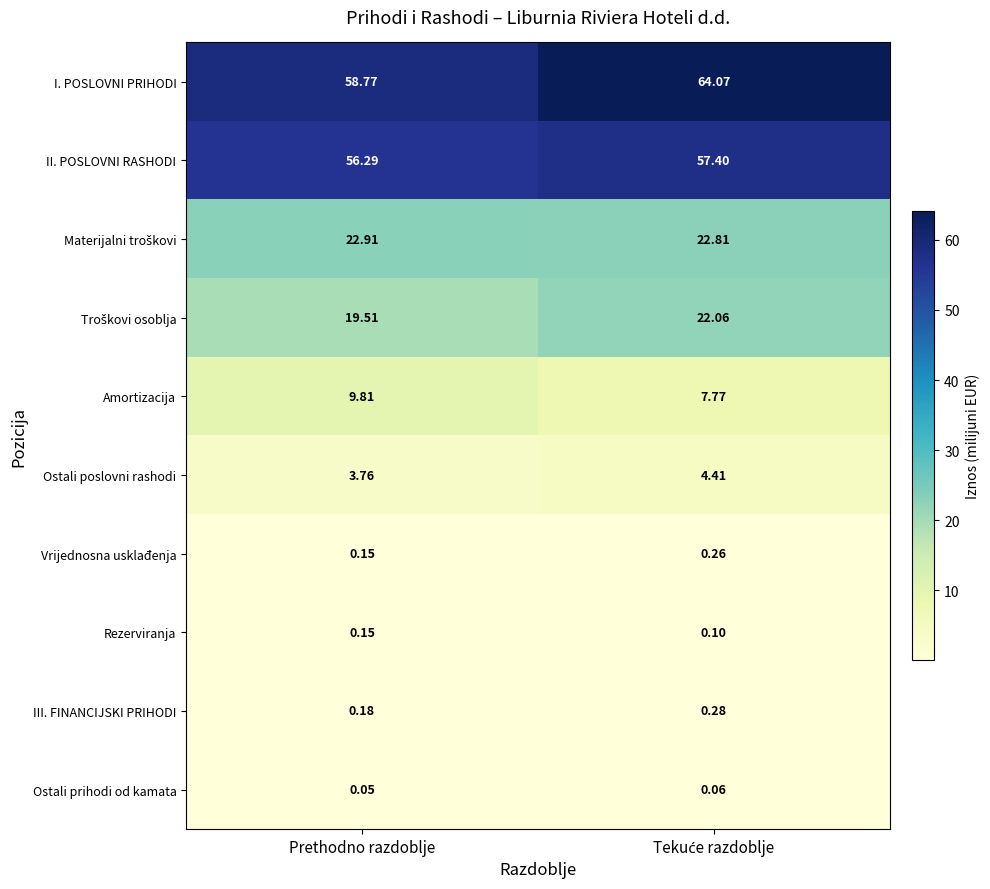

Where is Ostali poslovni rashodi nearest to the value 4?

Prethodno razdoblje